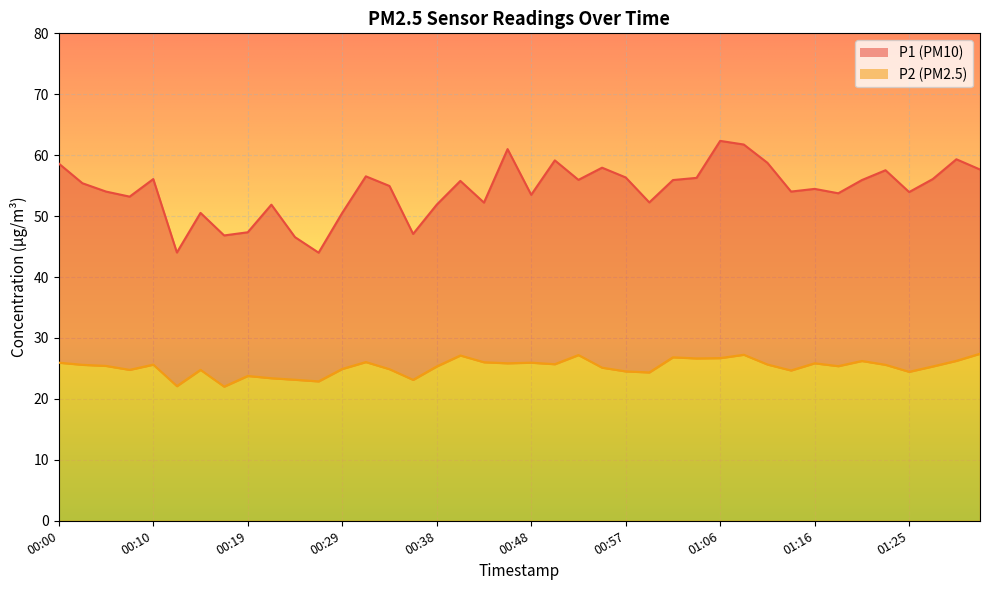

Reading left to right, transcribe all the data shown in this chart.

P1: 00:00=58.6	00:03=55.4	00:05=54.0	00:07=53.2	00:10=56.1	00:12=44.0	00:14=50.5	00:17=46.8	00:19=47.4	00:22=51.9	00:24=46.5	00:26=44.0	00:29=50.5	00:31=56.5	00:33=55.0	00:36=47.1	00:38=51.9	00:40=55.8	00:43=52.2	00:45=61.0	00:48=53.5	00:50=59.1	00:52=56.0	00:55=58.0	00:57=56.4	00:59=52.2	01:02=55.9	01:04=56.3	01:06=62.4	01:09=61.8	01:11=58.8	01:13=54.0	01:16=54.5	01:18=53.8	01:21=55.9	01:23=57.5	01:25=54.0	01:28=56.1	01:30=59.3	01:32=57.6
P2: 00:00=25.9	00:03=25.6	00:05=25.4	00:07=24.8	00:10=25.6	00:12=22.1	00:14=24.8	00:17=22.0	00:19=23.8	00:22=23.4	00:24=23.1	00:26=22.9	00:29=24.9	00:31=26.1	00:33=24.9	00:36=23.1	00:38=25.3	00:40=27.1	00:43=26.0	00:45=25.9	00:48=25.9	00:50=25.7	00:52=27.2	00:55=25.1	00:57=24.5	00:59=24.4	01:02=26.8	01:04=26.6	01:06=26.7	01:09=27.2	01:11=25.6	01:13=24.7	01:16=25.9	01:18=25.4	01:21=26.2	01:23=25.6	01:25=24.4	01:28=25.3	01:30=26.2	01:32=27.4